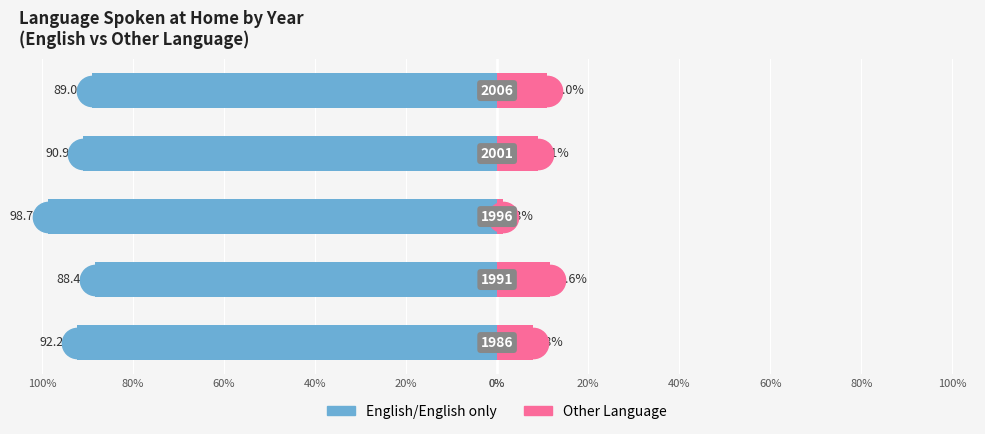

Read the Other Language value at 60%.

9.1